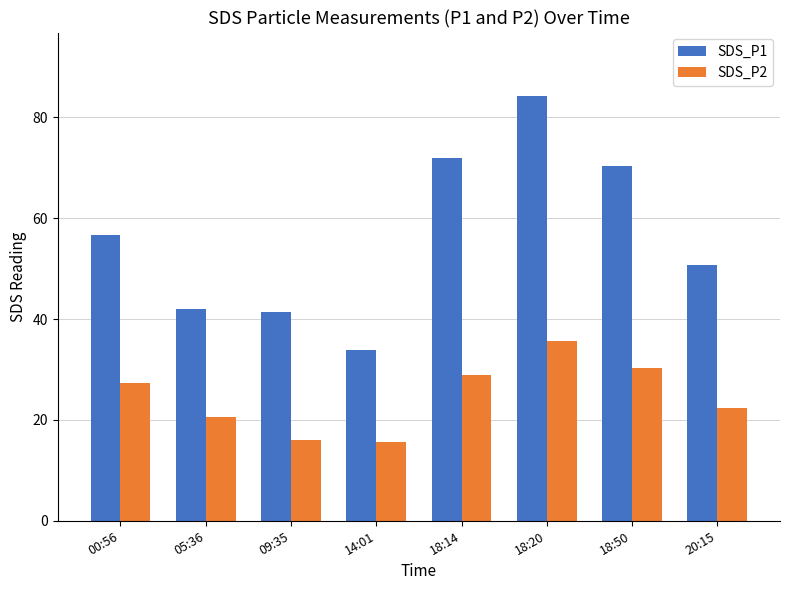

Are the bars horizontal?

No